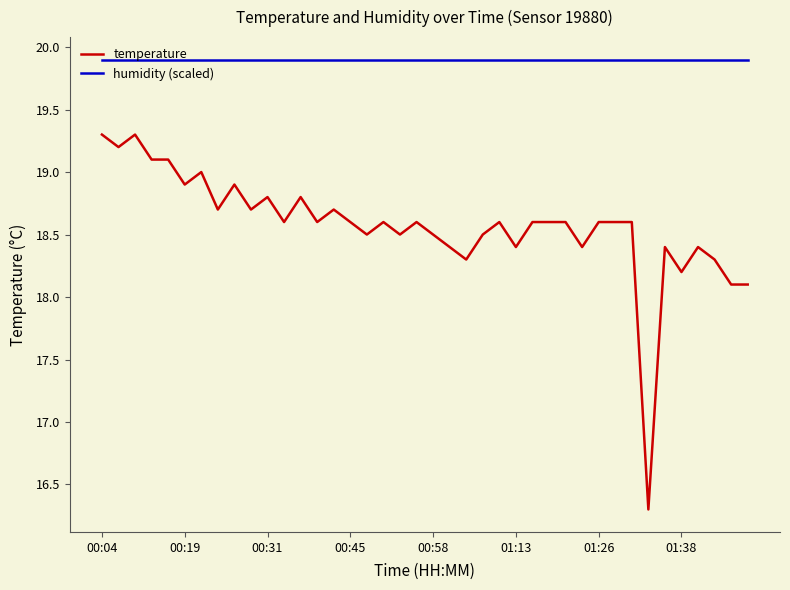

Which series has the largest total across all categories?

humidity (scaled)